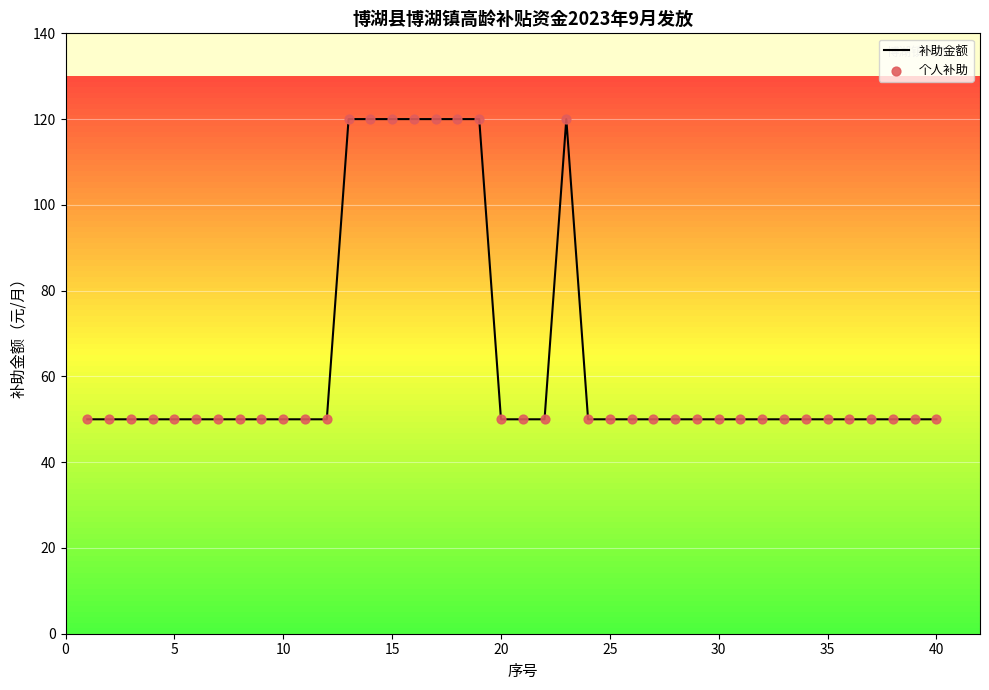

What is the difference between the maximum and minimum values?

70